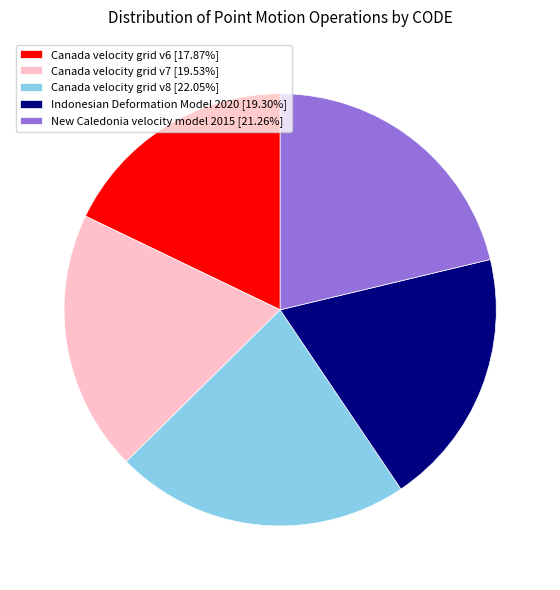

What is the ratio of the value at Indonesian Deformation Model 2020 [19.30%] to the value at Canada velocity grid v8 [22.05%]?

0.9